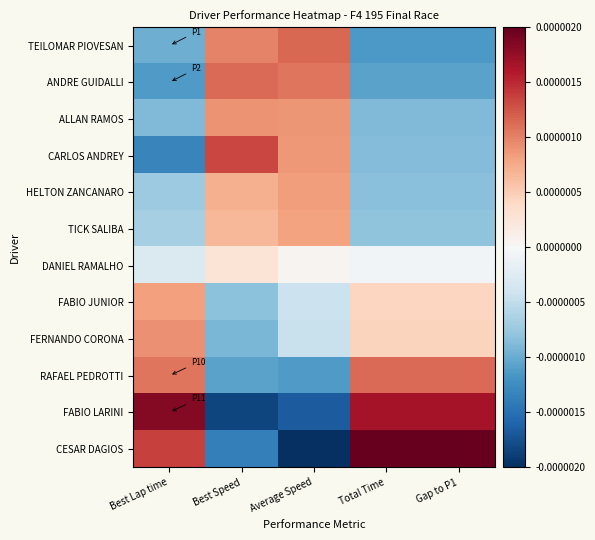

Reading right to left, transcribe all the data shown in this chart.

TEILOMAR PIOVESAN: Gap to P1=-0.0	Total Time=-0.0	Average Speed=0.0	Best Speed=0.0	Best Lap time=-0.0
ANDRE GUIDALLI: Gap to P1=-0.0	Total Time=-0.0	Average Speed=0.0	Best Speed=0.0	Best Lap time=-0.0
ALLAN RAMOS: Gap to P1=-0.0	Total Time=-0.0	Average Speed=0.0	Best Speed=0.0	Best Lap time=-0.0
CARLOS ANDREY: Gap to P1=-0.0	Total Time=-0.0	Average Speed=0.0	Best Speed=0.0	Best Lap time=-0.0
HELTON ZANCANARO: Gap to P1=-0.0	Total Time=-0.0	Average Speed=0.0	Best Speed=0.0	Best Lap time=-0.0
TICK SALIBA: Gap to P1=-0.0	Total Time=-0.0	Average Speed=0.0	Best Speed=0.0	Best Lap time=-0.0
DANIEL RAMALHO: Gap to P1=-0.0	Total Time=-0.0	Average Speed=0.0	Best Speed=0.0	Best Lap time=-0.0
FABIO JUNIOR: Gap to P1=0.0	Total Time=0.0	Average Speed=-0.0	Best Speed=-0.0	Best Lap time=0.0
FERNANDO CORONA: Gap to P1=0.0	Total Time=0.0	Average Speed=-0.0	Best Speed=-0.0	Best Lap time=0.0
RAFAEL PEDROTTI: Gap to P1=0.0	Total Time=0.0	Average Speed=-0.0	Best Speed=-0.0	Best Lap time=0.0
FABIO LARINI: Gap to P1=0.0	Total Time=0.0	Average Speed=-0.0	Best Speed=-0.0	Best Lap time=0.0
CESAR DAGIOS: Gap to P1=0.0	Total Time=0.0	Average Speed=-0.0	Best Speed=-0.0	Best Lap time=0.0